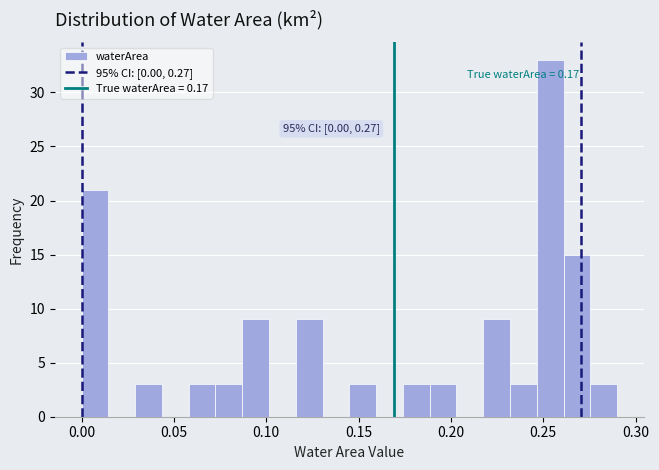

Read against the x-axis, roughly where is the centre of the tallest bar?

0.255